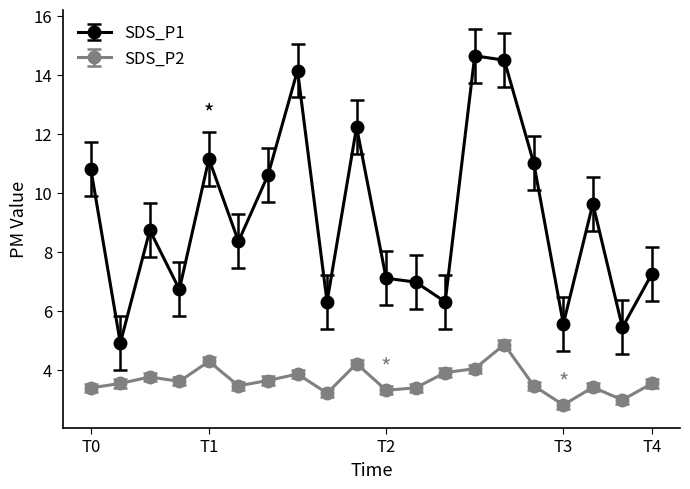

What is the value of the SDS_P1 point at the 19th from the left?

5.4